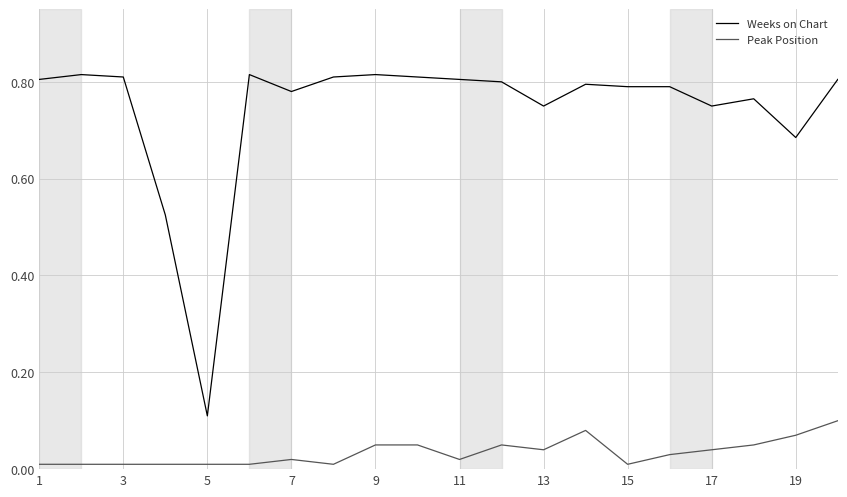

True or false: Peak Position and Weeks on Chart cross at least once.

False